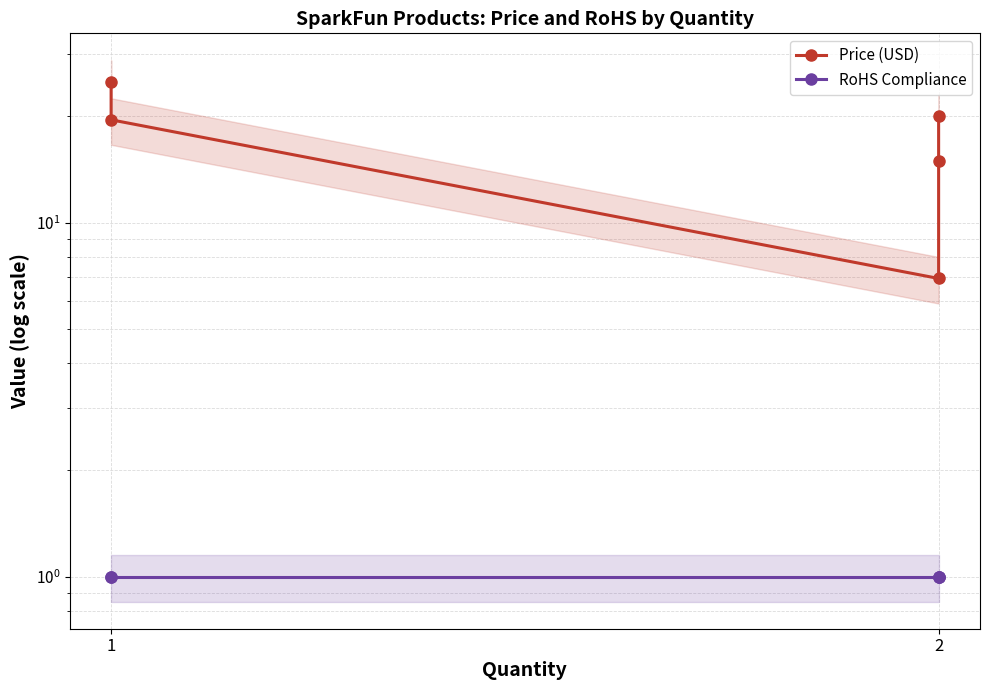

What are all the series names shown in the legend?

Price (USD), RoHS Compliance